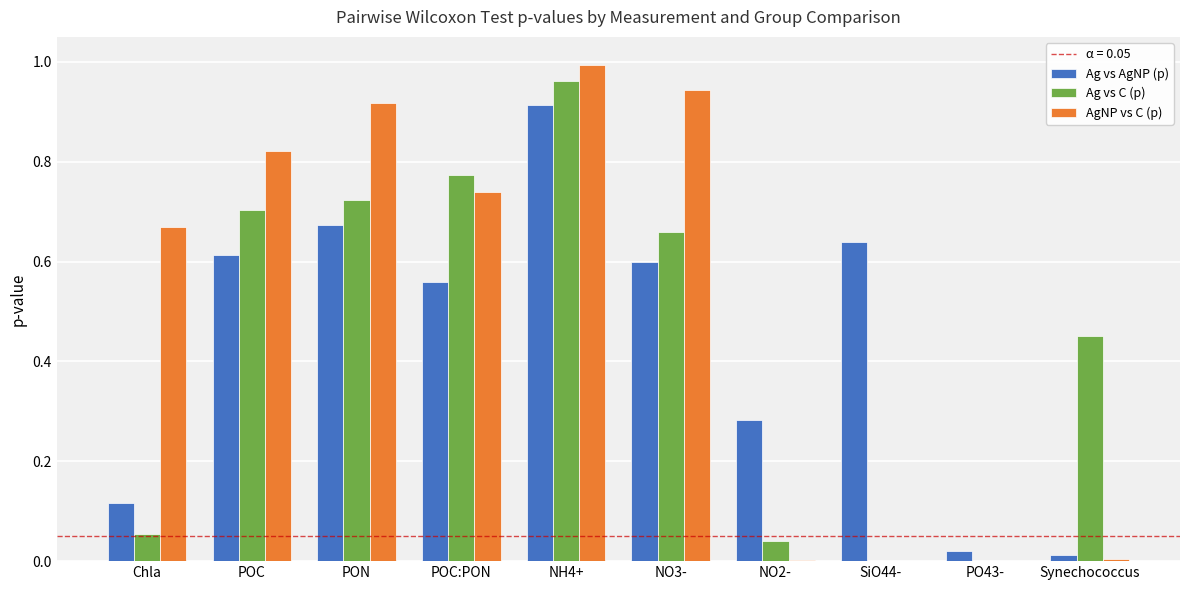

True or false: Ag vs AgNP (p) has a value of 0.6 at NO3-.

True